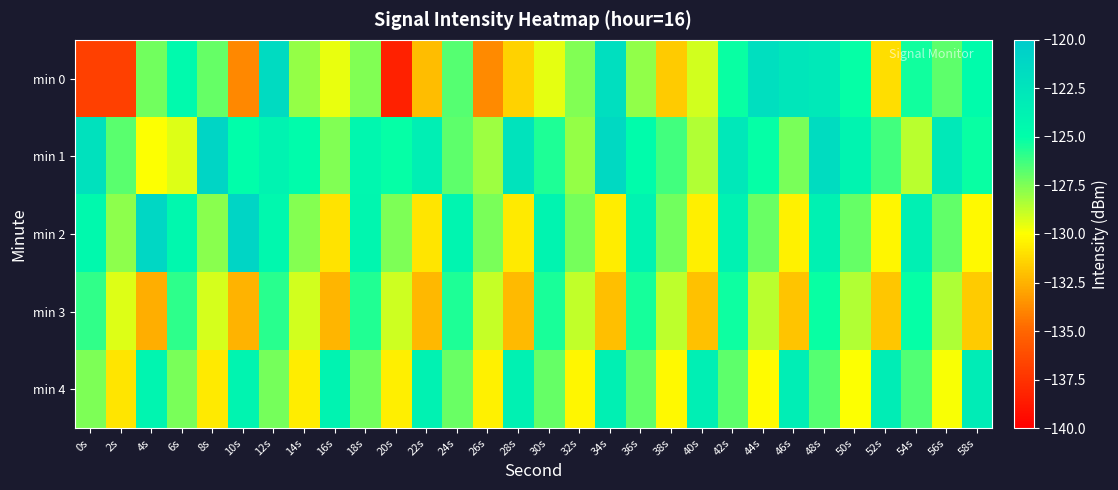

Which series has the largest total across all categories?

min 1